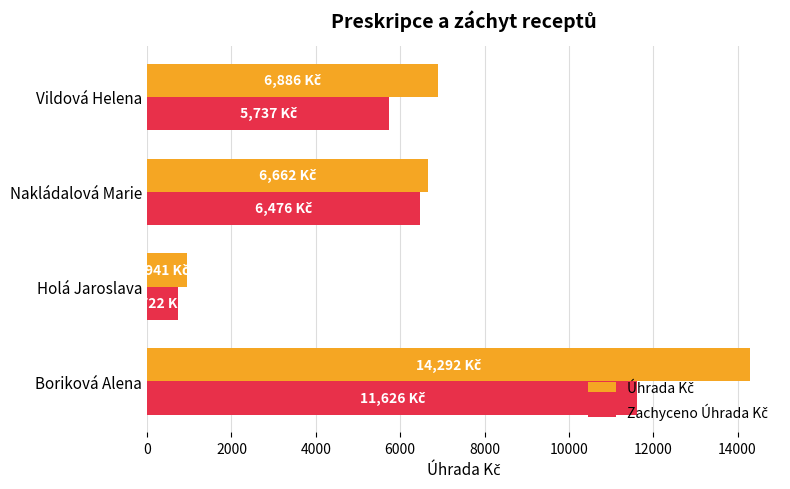

What is the greatest value displayed?

14292.1